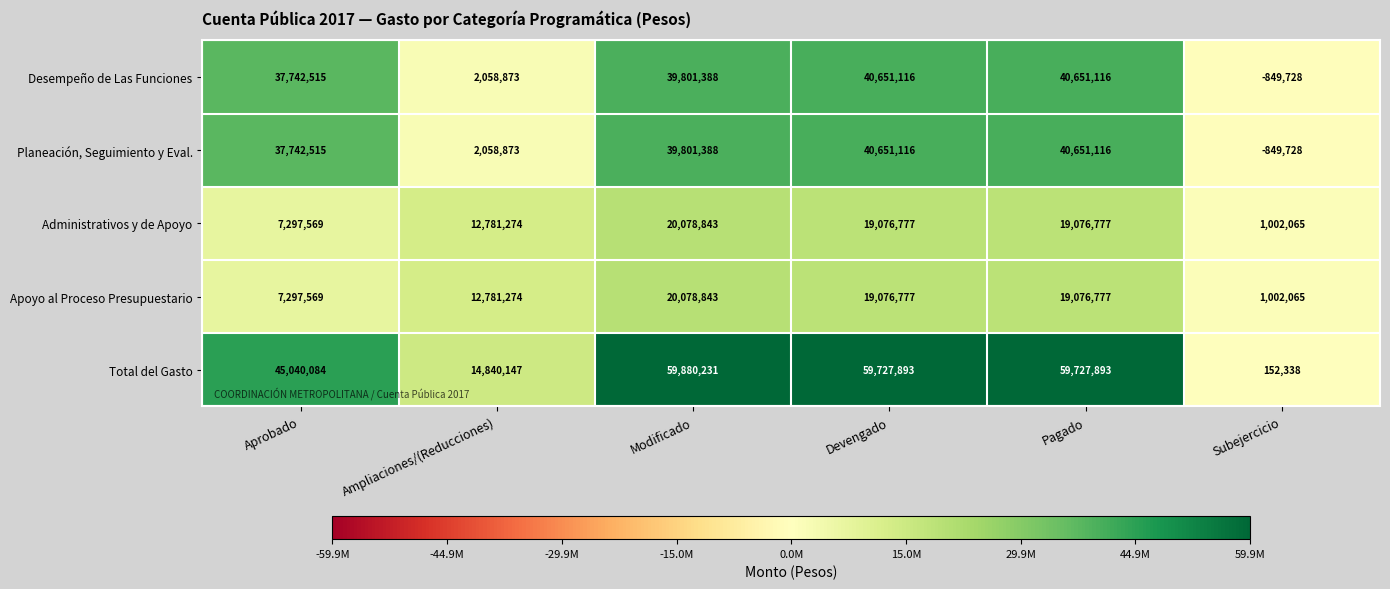

What value does the Total del Gasto series have at Pagado, to the nearest 100?

59727900